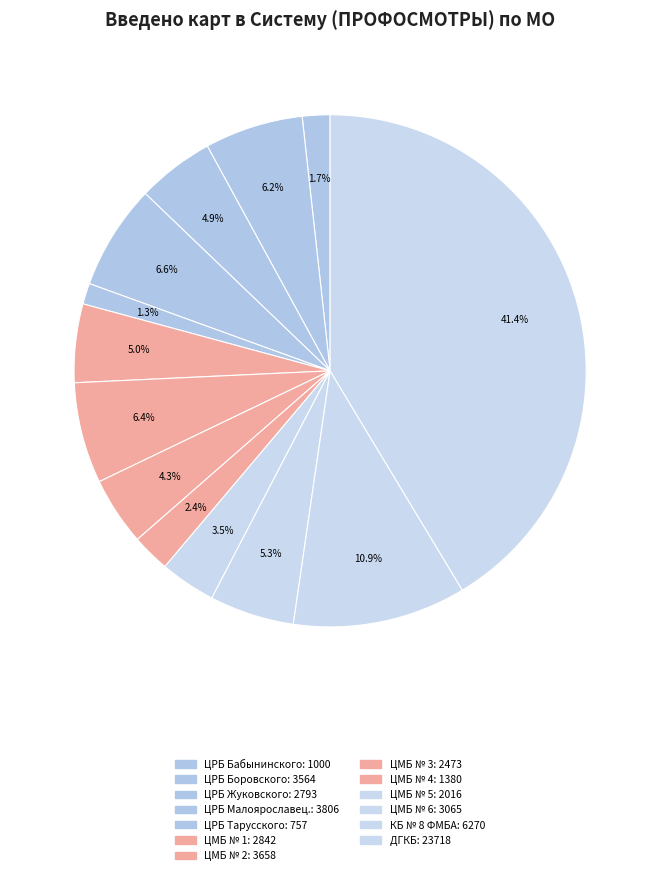

Rank the categories by value from lowest to highest.

ЦРБ Тарусского, ЦРБ Бабынинского, ЦМБ № 4, ЦМБ № 5, ЦМБ № 3, ЦРБ Жуковского, ЦМБ № 1, ЦМБ № 6, ЦРБ Боровского, ЦМБ № 2, ЦРБ Малоярославец., КБ № 8 ФМБА, ДГКБ